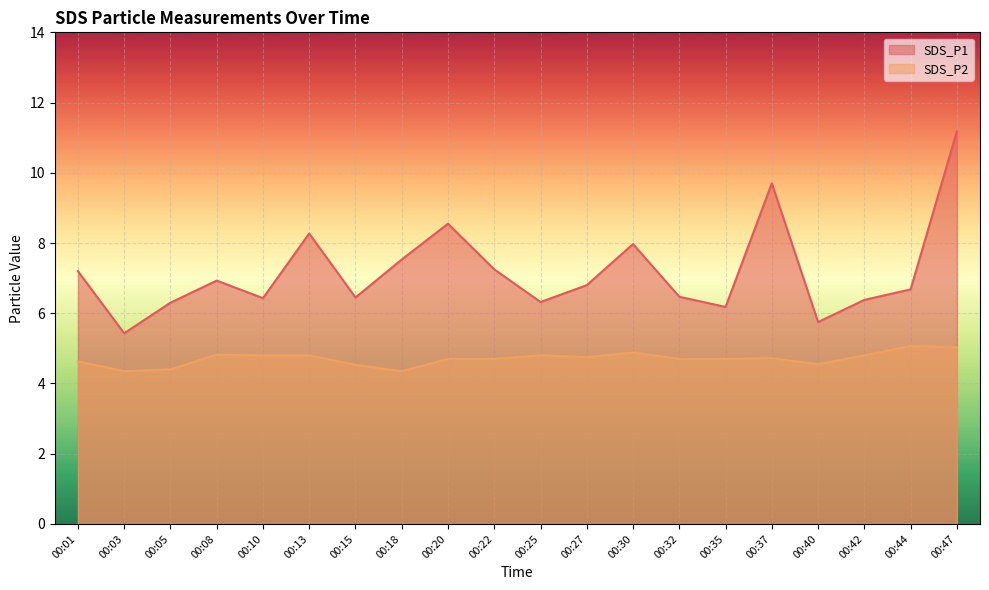

True or false: SDS_P1 has a value of 8.0 at 00:30.

True